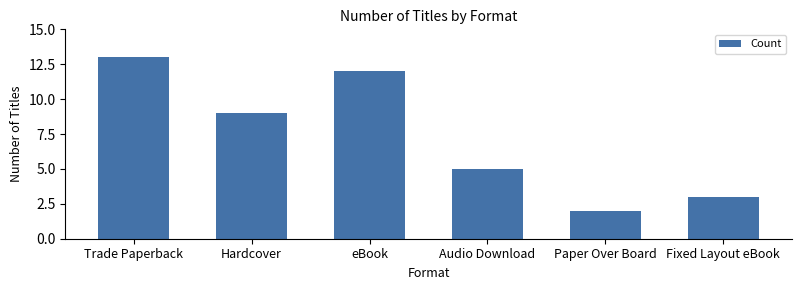

What is the label of the 4th bar from the right?

eBook